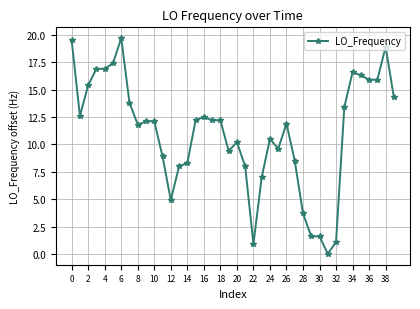

How many lines are shown in the chart?

1